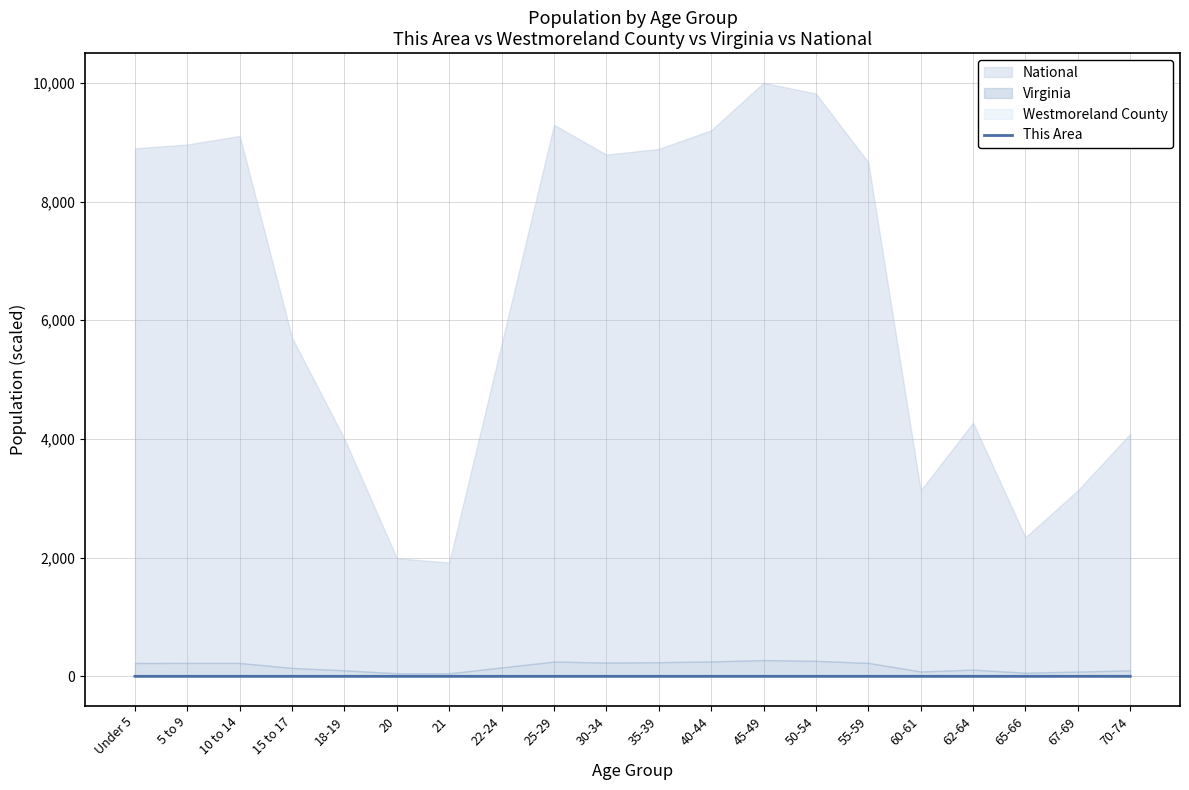

Where is the first local minimum?

5 to 9